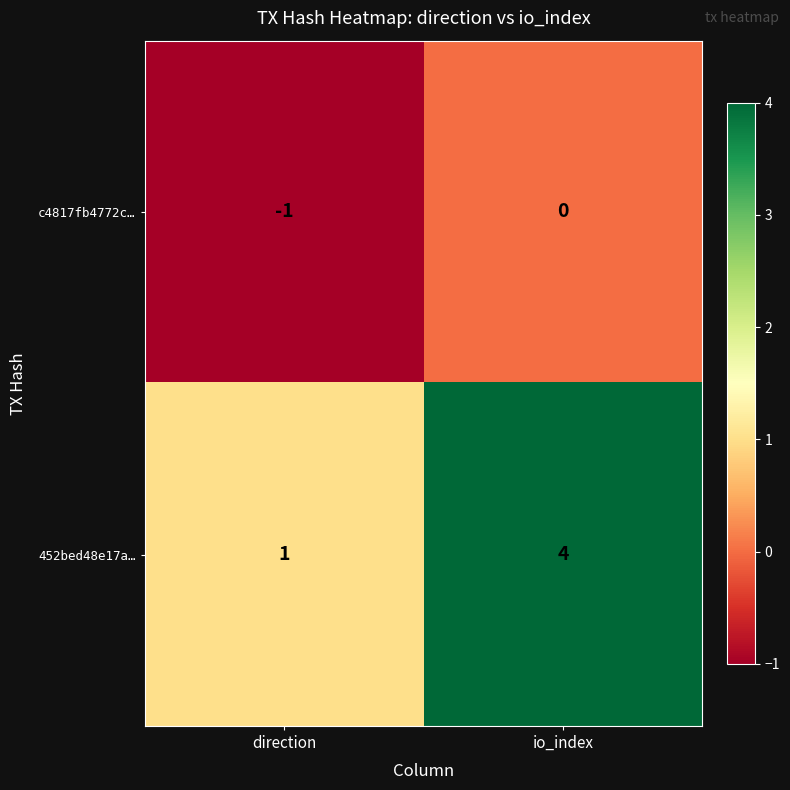

What is the spread (max minus min) of values at io_index?

4